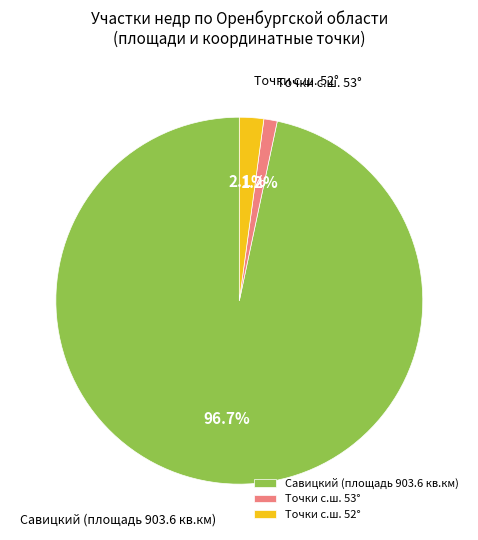

What portion of the pie excludes Точки с.ш. 52°?

97.9%